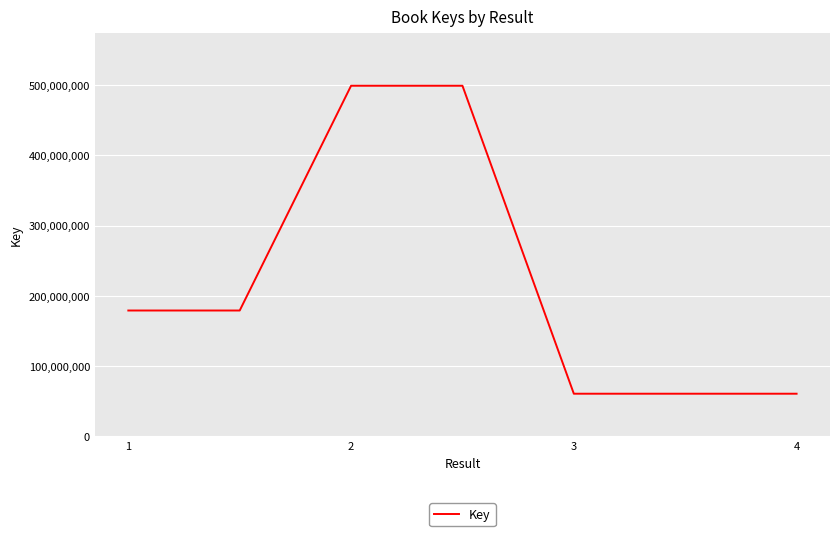

What is the maximum value shown in the chart?

498934834